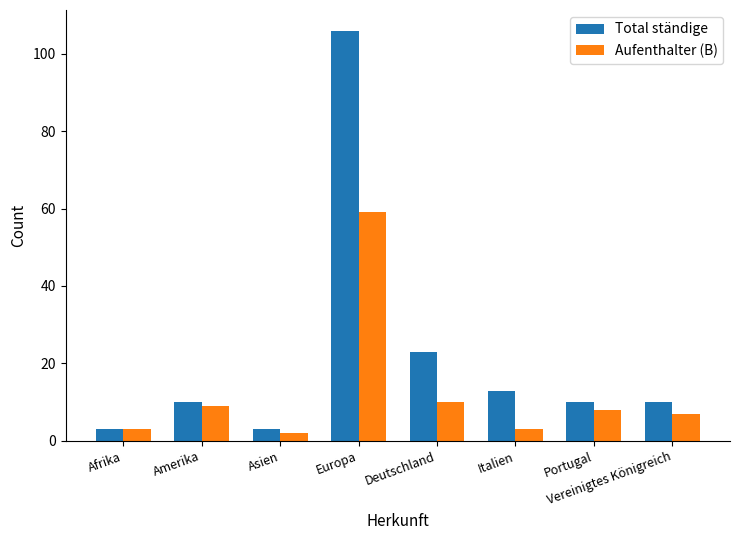

What is the total value across all series at Europa?

165